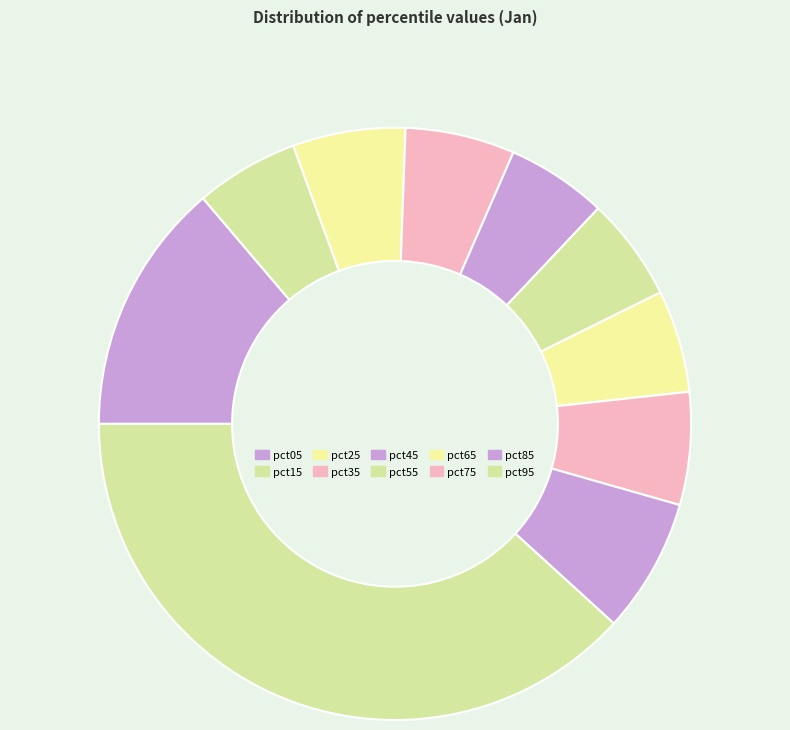

Which slice is the smallest?

pct45